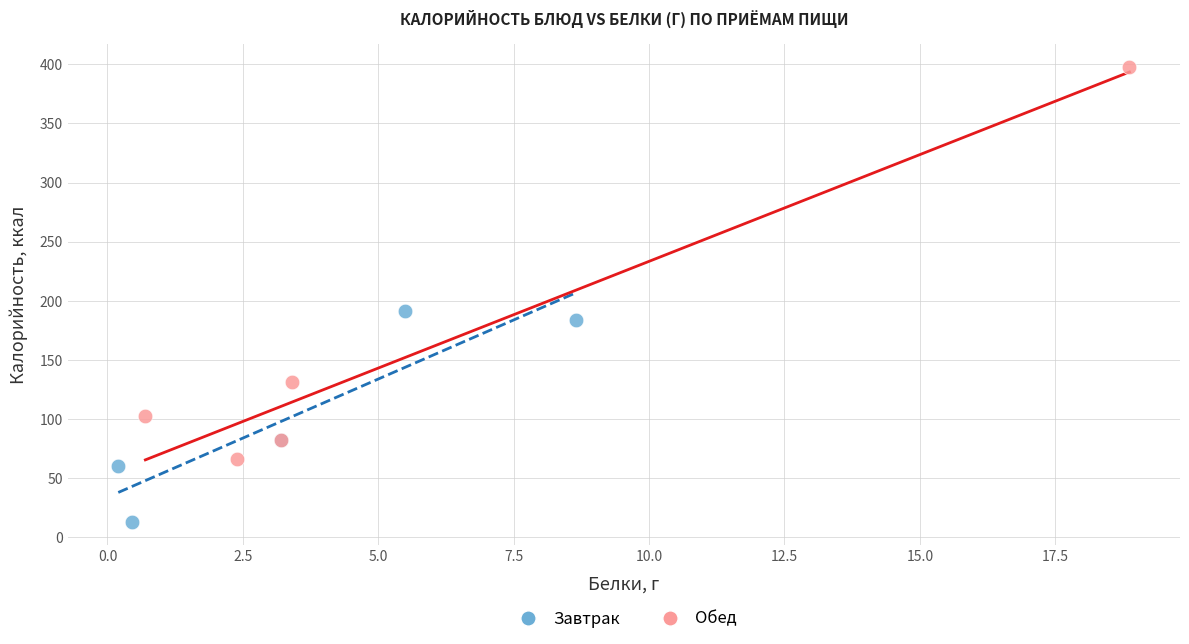

Which series reaches the minimum Y coordinate?

Завтрак